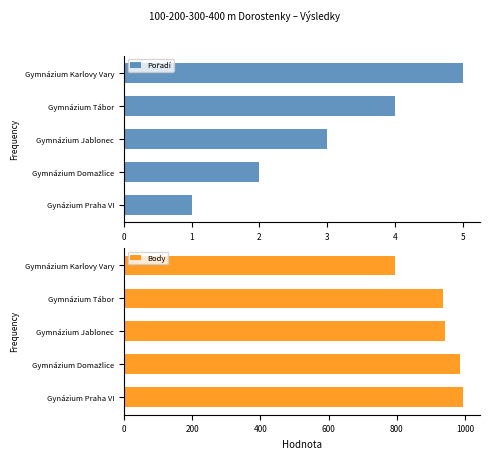

Which series has the largest total across all categories?

Body